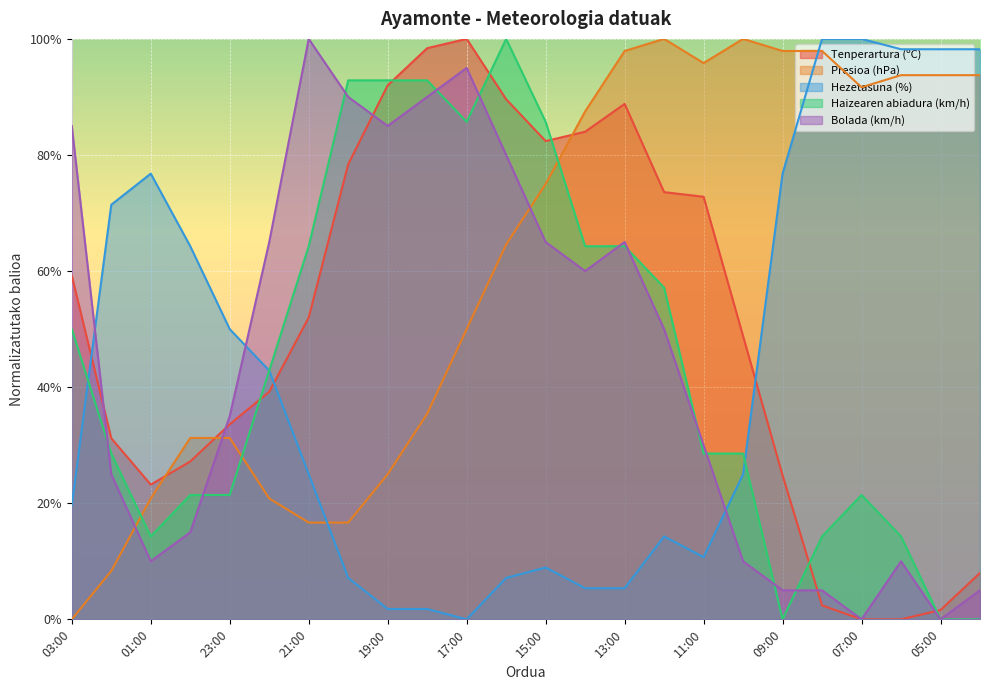

How many values in the Presioa (hPa) series exceed 75?

12